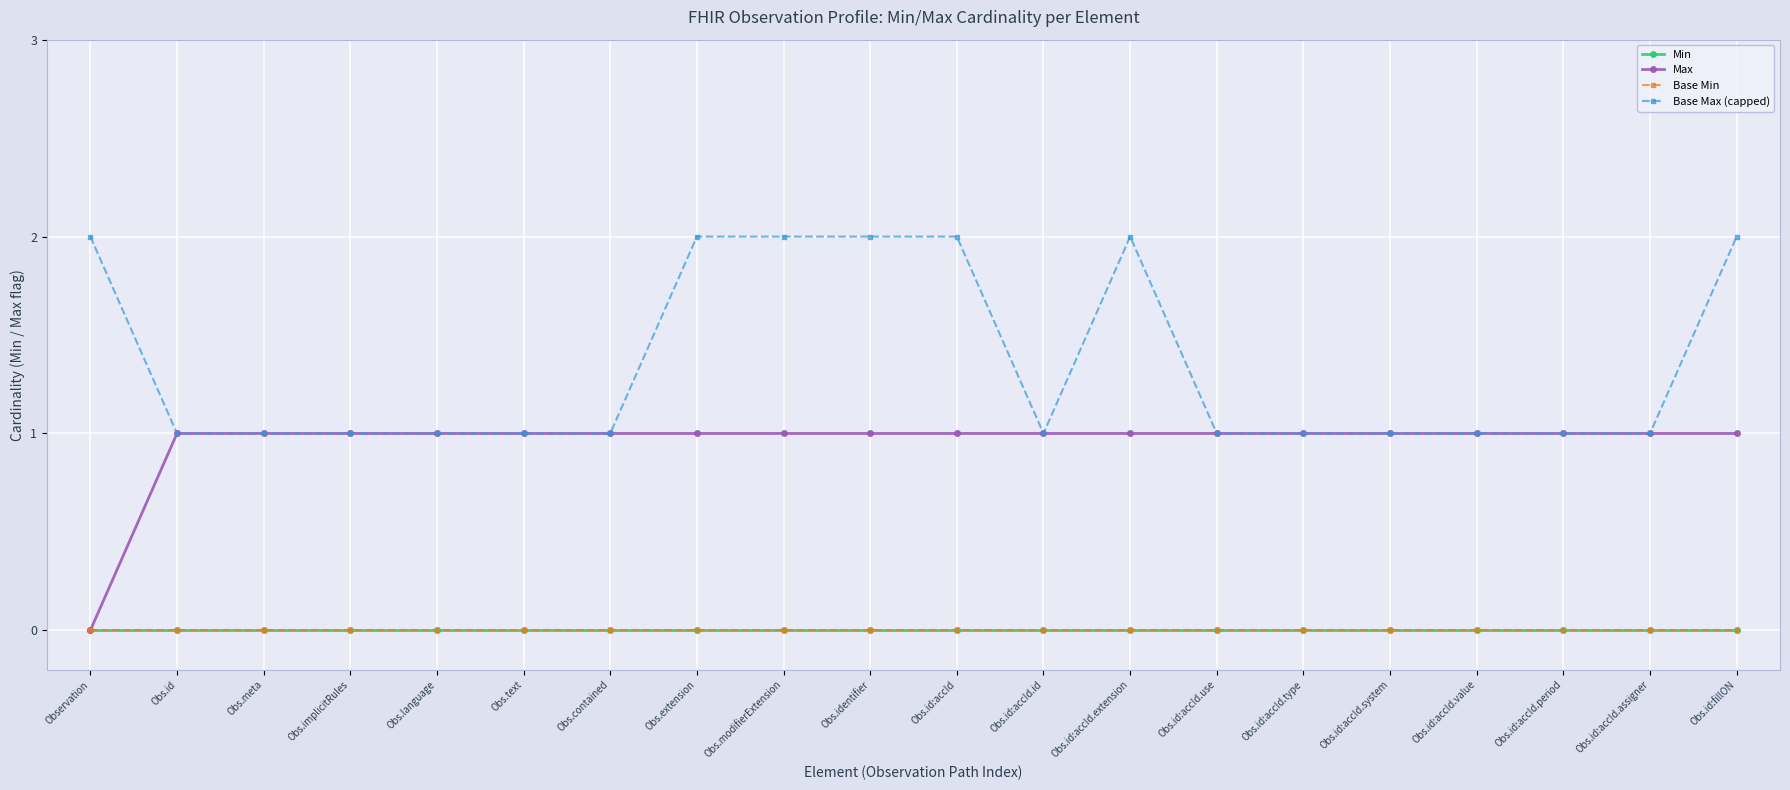

What is the difference between the maximum and second lowest values in the Base Max (capped) series?

1